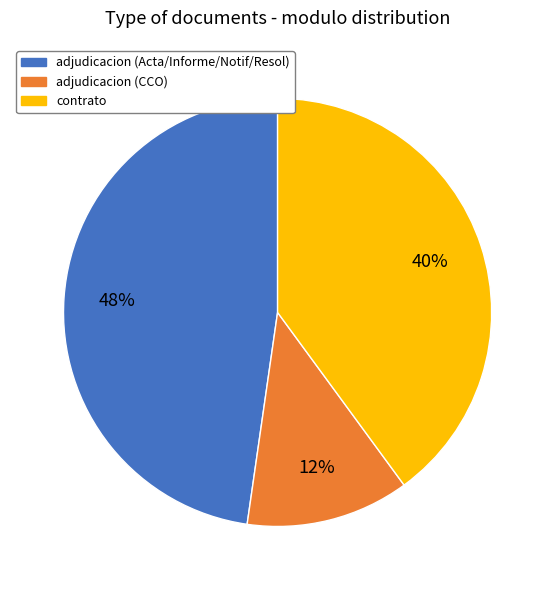

True or false: contrato accounts for 27% of the total.

False